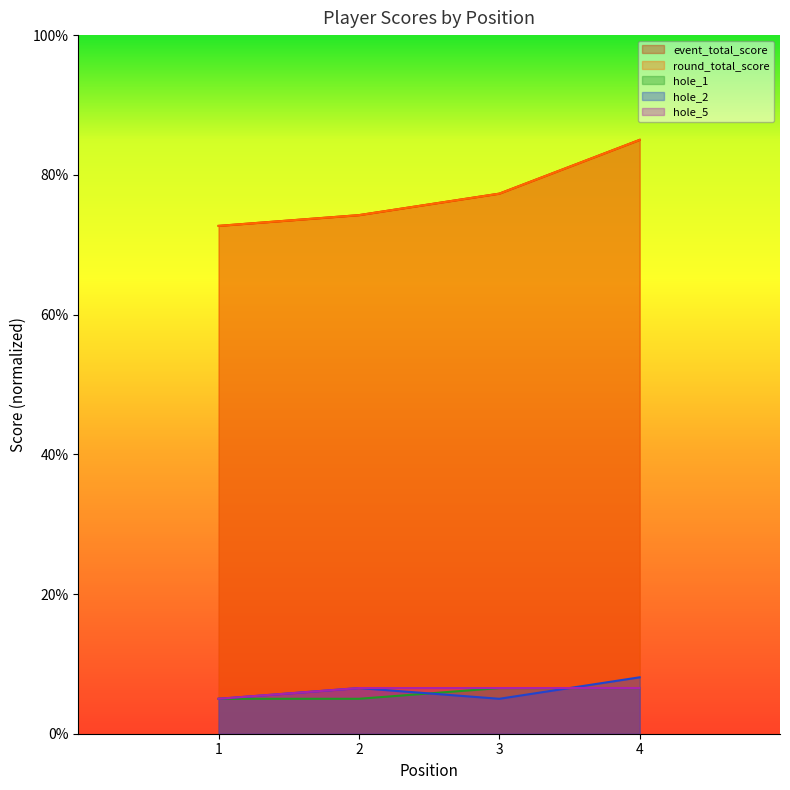

What is the difference between the hole_5 values at 1 and 4?

1.5